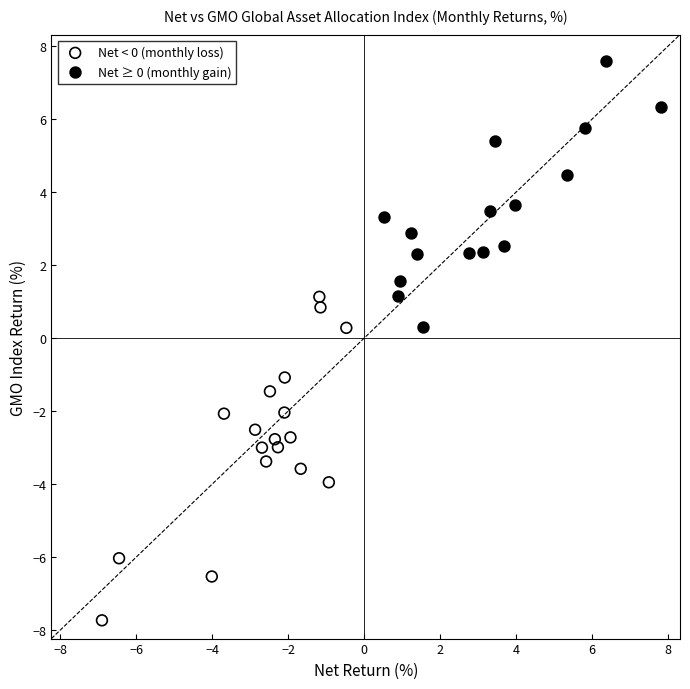

Which series reaches the maximum Y coordinate?

Net ≥ 0 (monthly gain)